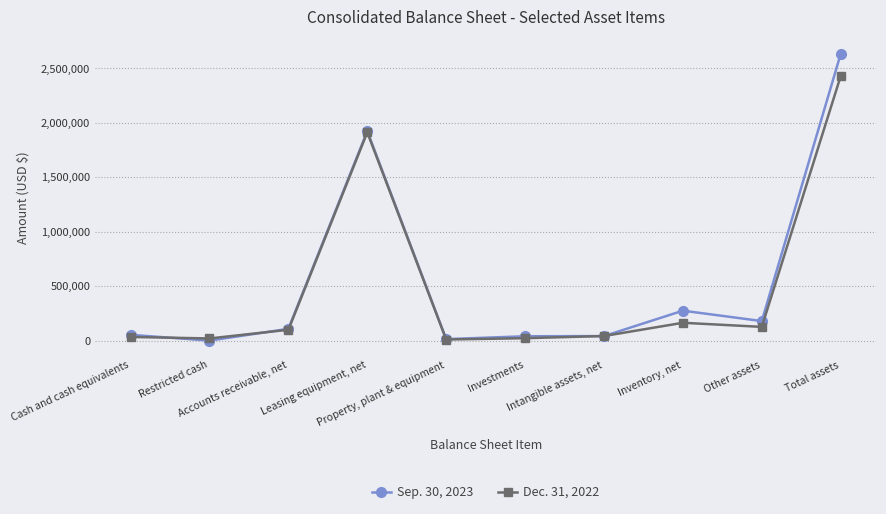

How many series are shown in this chart?

2